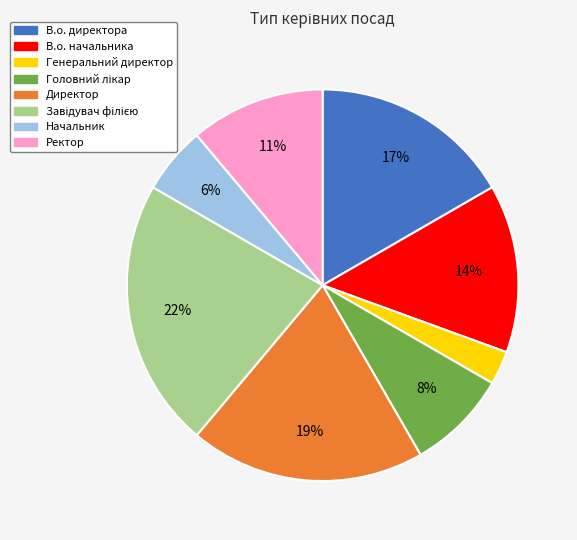

Is the sum of Генеральний директор and В.о. начальника greater than half?

No